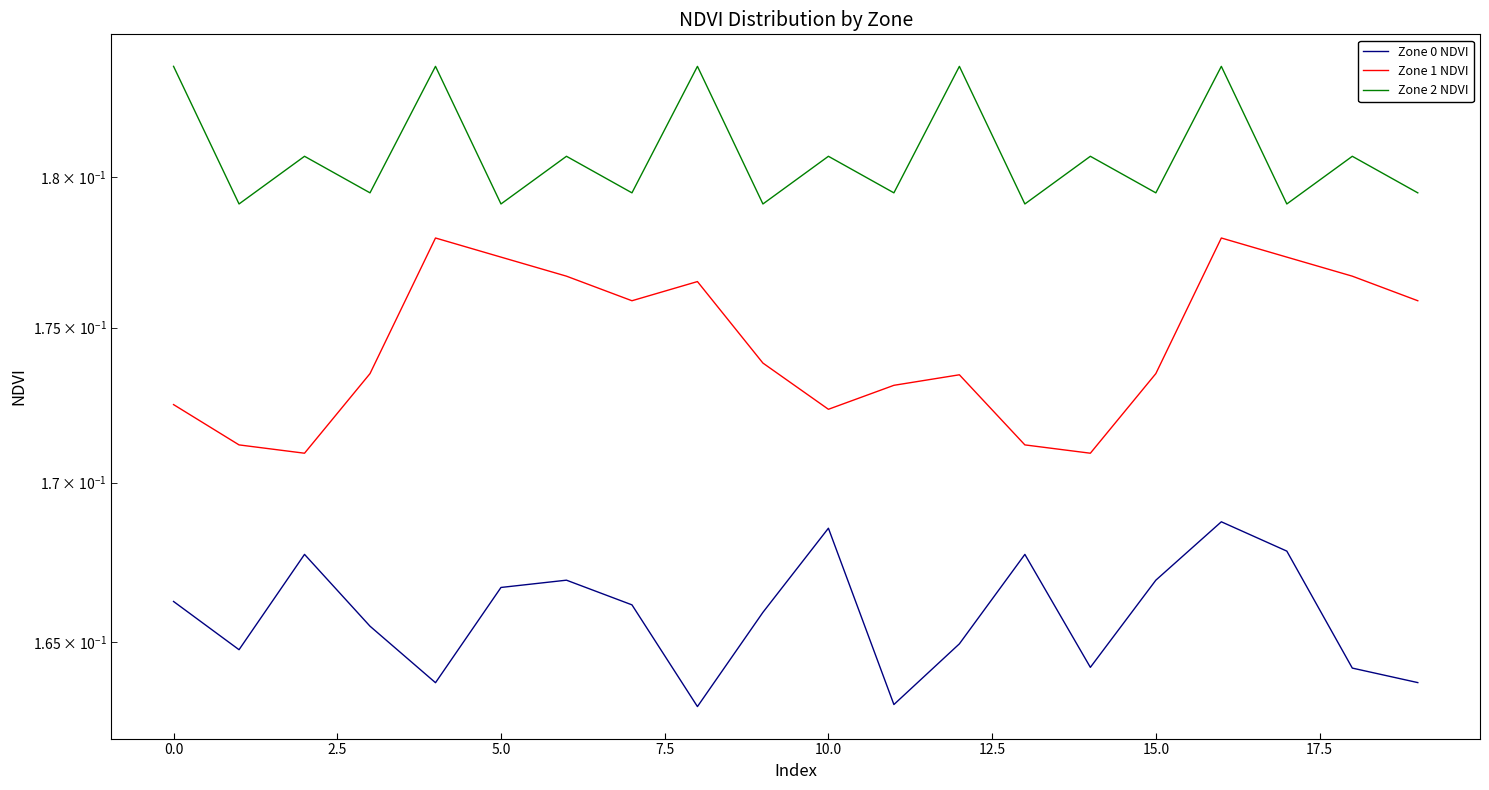

What is the average value of the Zone 0 NDVI series?

0.2